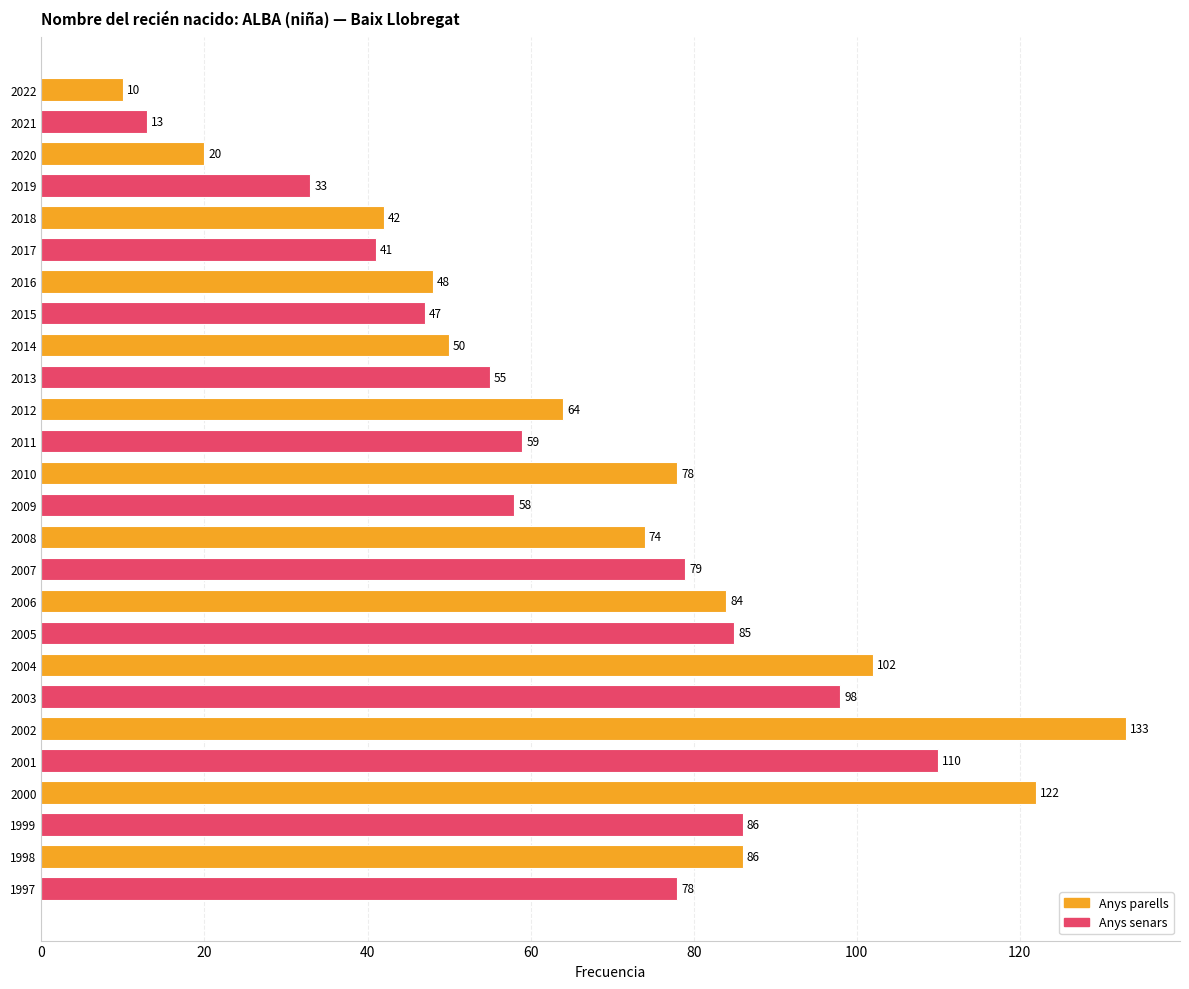

What is the sum of all values?

1755